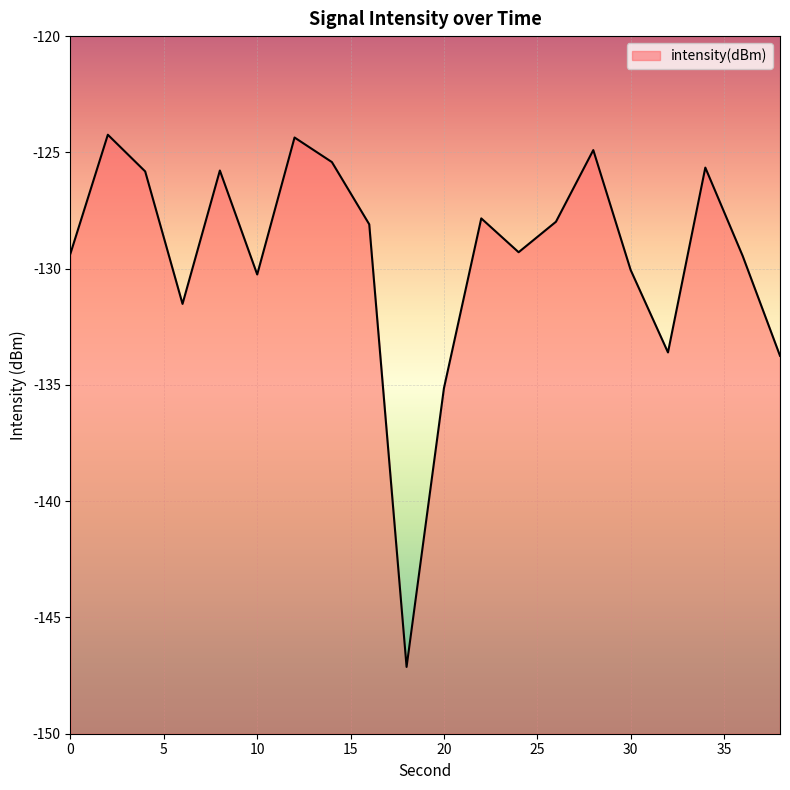

How many points are higher than both their immediate neighbors (excluding endpoints)?

6